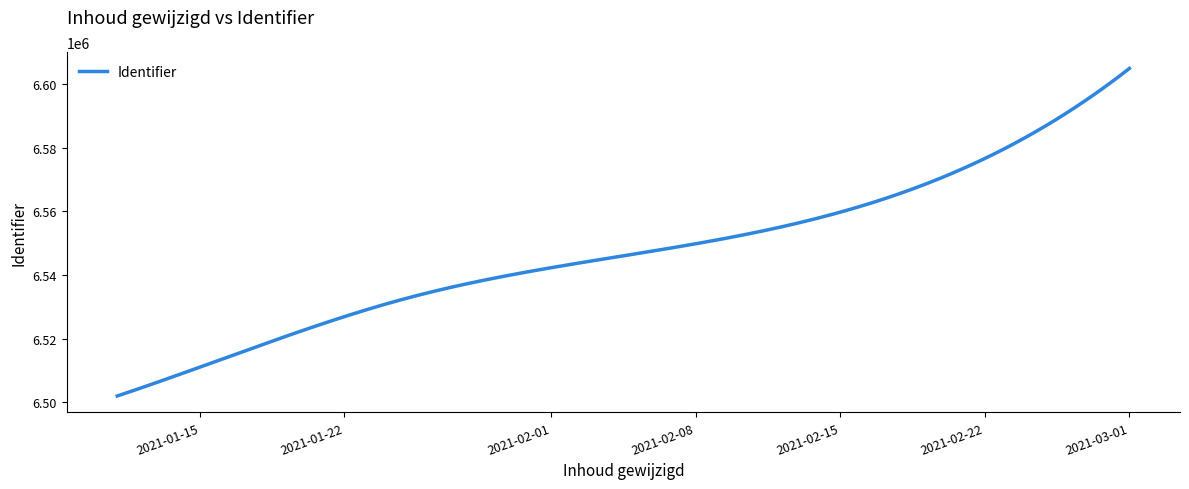

What is the smallest value displayed?

6501997.0